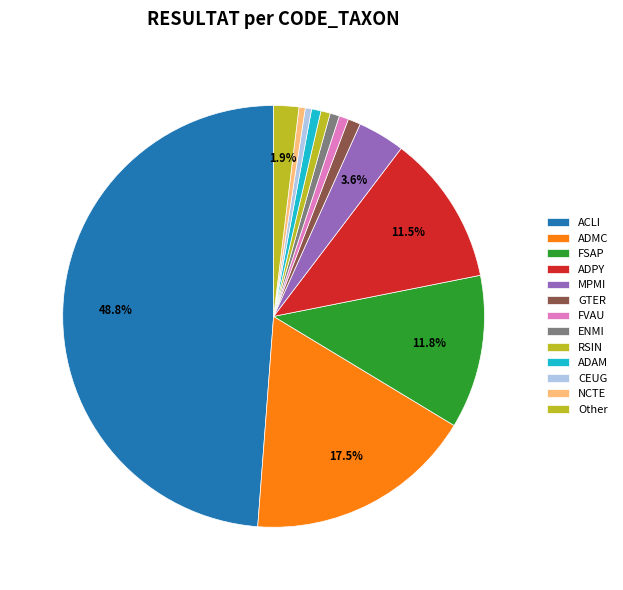

How many segments does this pie chart have?

13